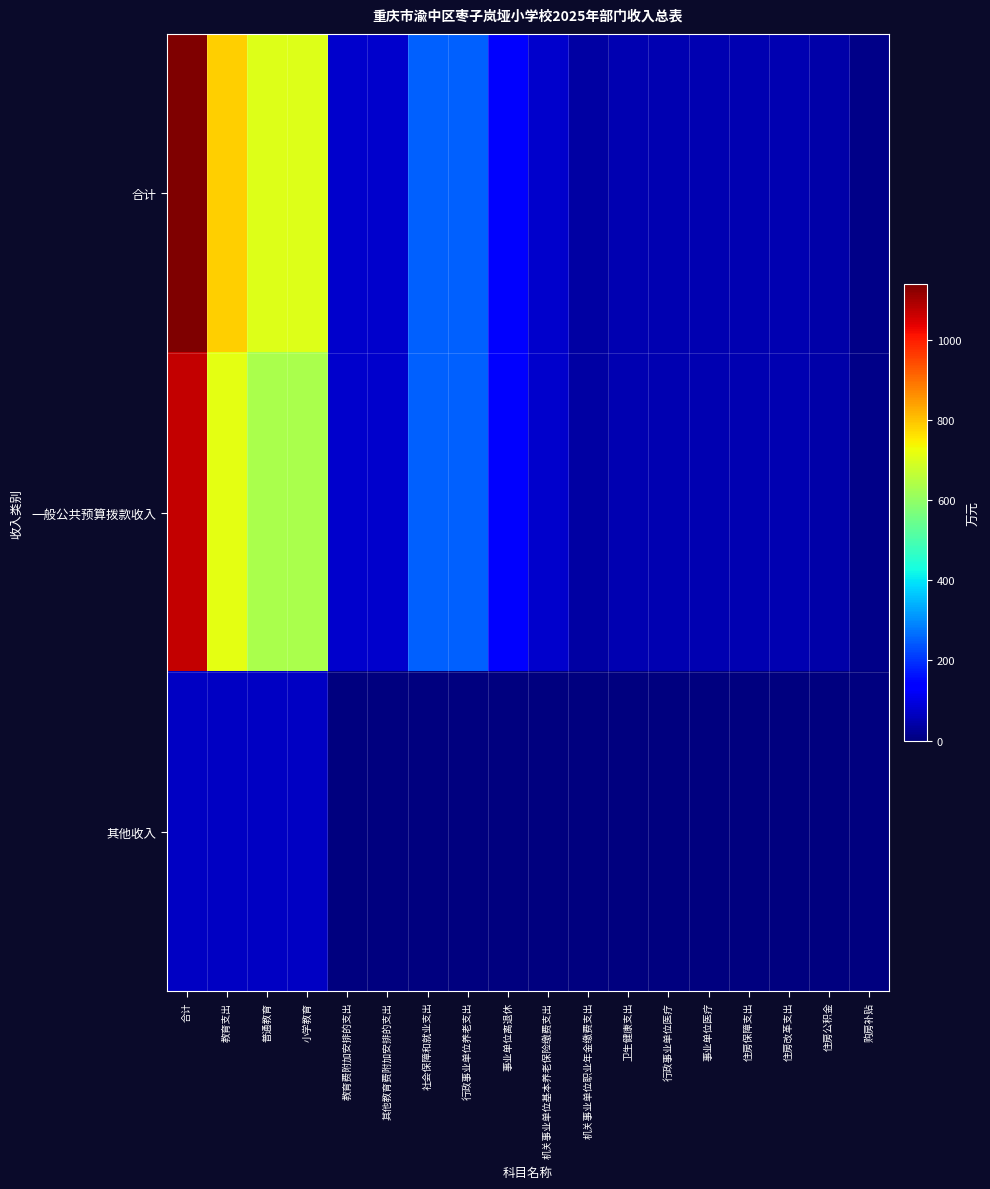

Which has a higher value, 住房改革支出 or 行政事业单位医疗?

住房改革支出